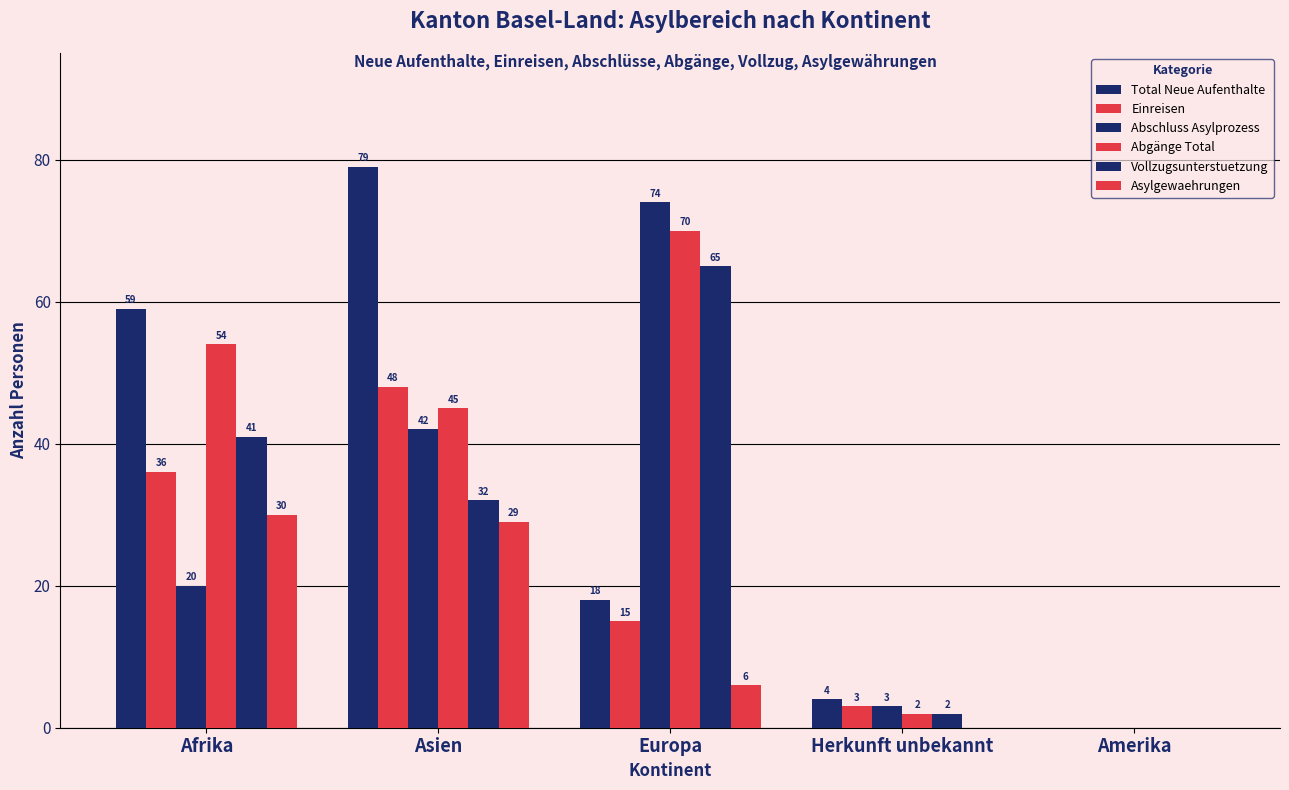

What is the value of the Abgänge Total bar at the 1st from the left?

54